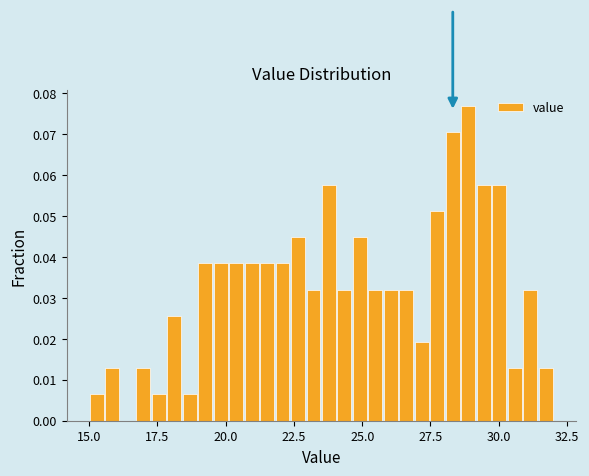

Around what value on the x-axis is the tallest bar? Give the approximate position of its centre, as read against the axis.

29.0